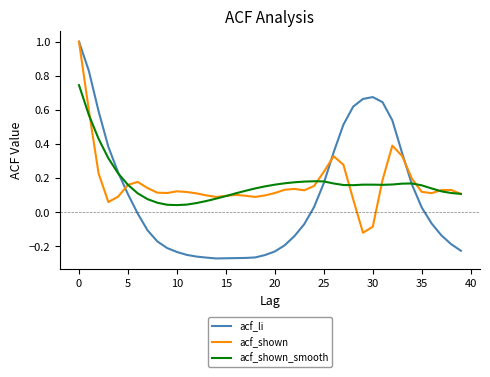

What is the maximum value for acf_li?

1.0